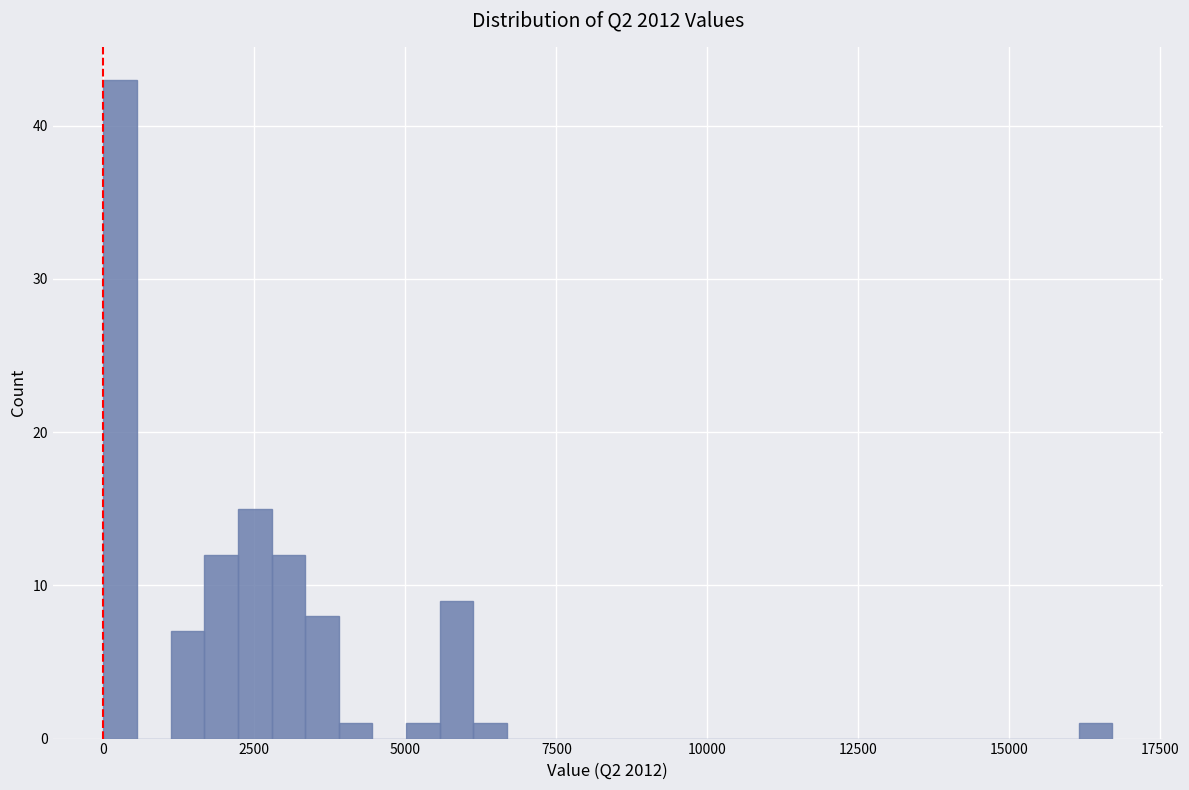

Around what value on the x-axis is the tallest bar? Give the approximate position of its centre, as read against the axis.

500